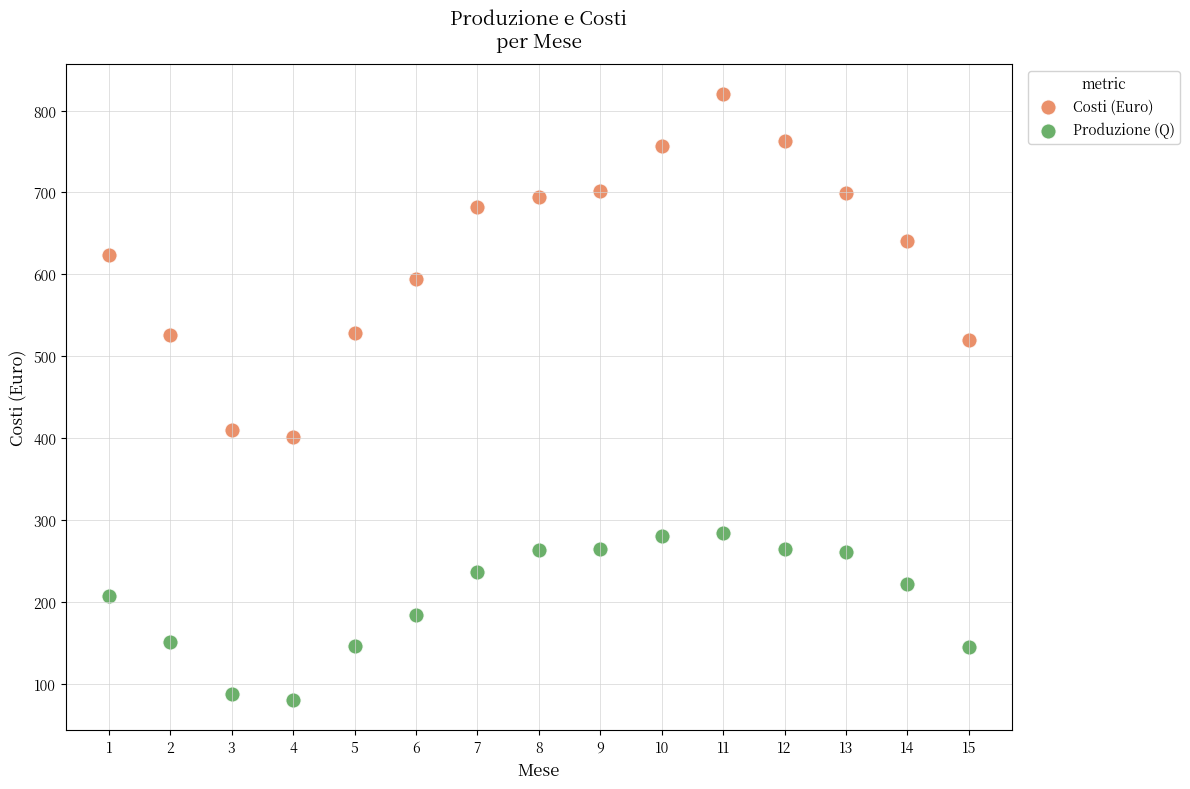

Which series contains the highest Y value?

Costi (Euro)